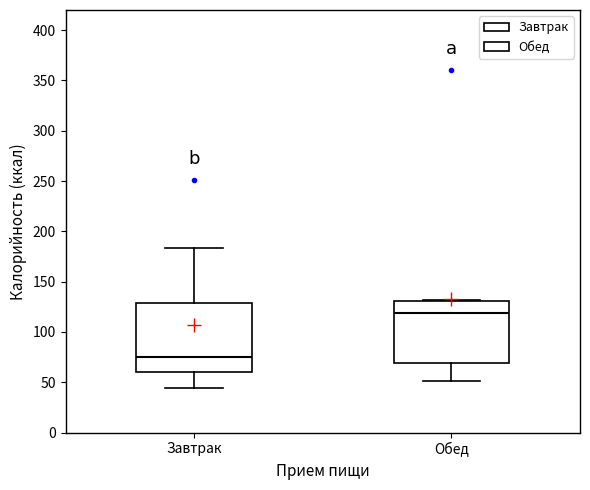

Which box has the highest median line?

Обед